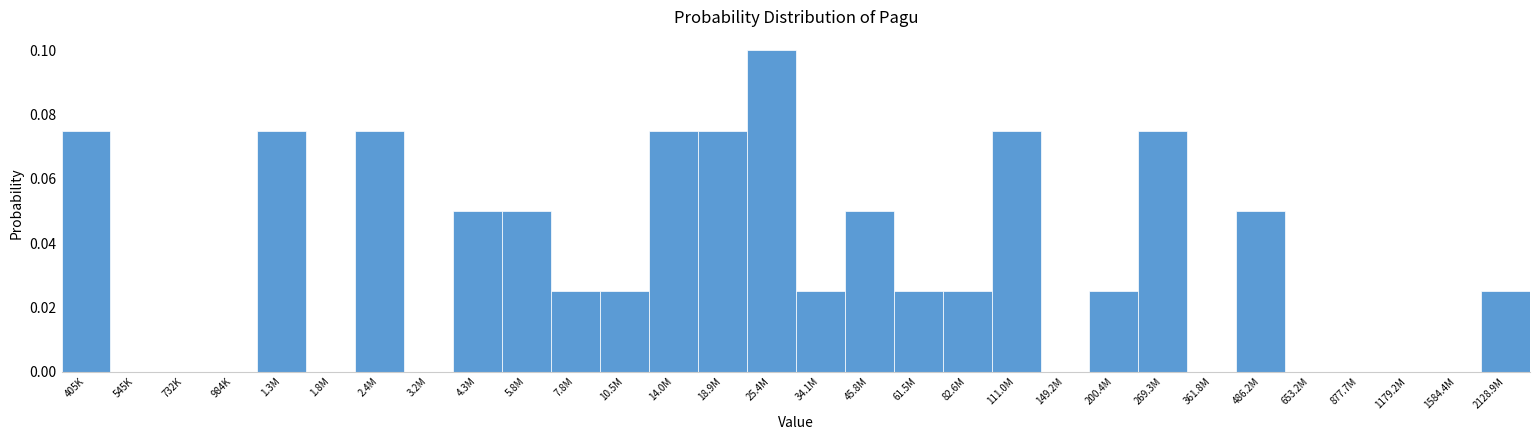

What is the sum of all values?

1.0